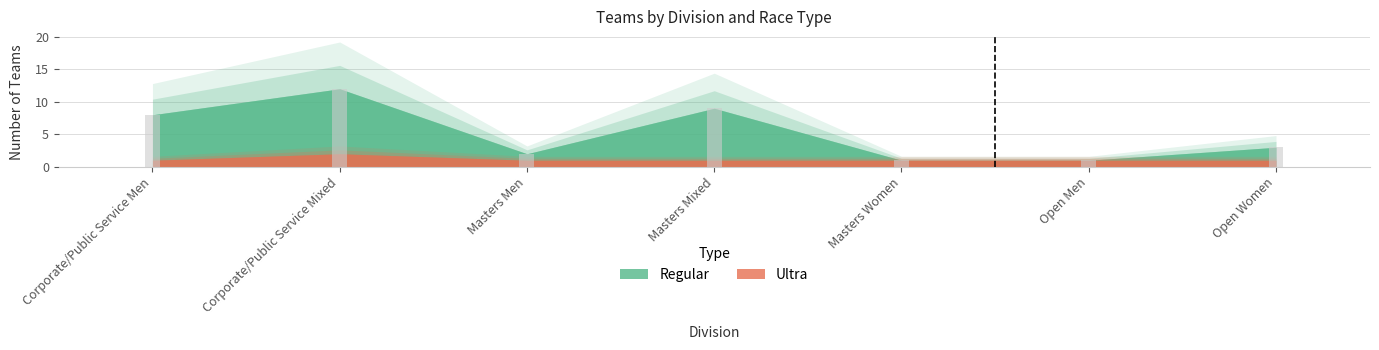

Which has a higher value, Masters Mixed or Open Men?

Masters Mixed